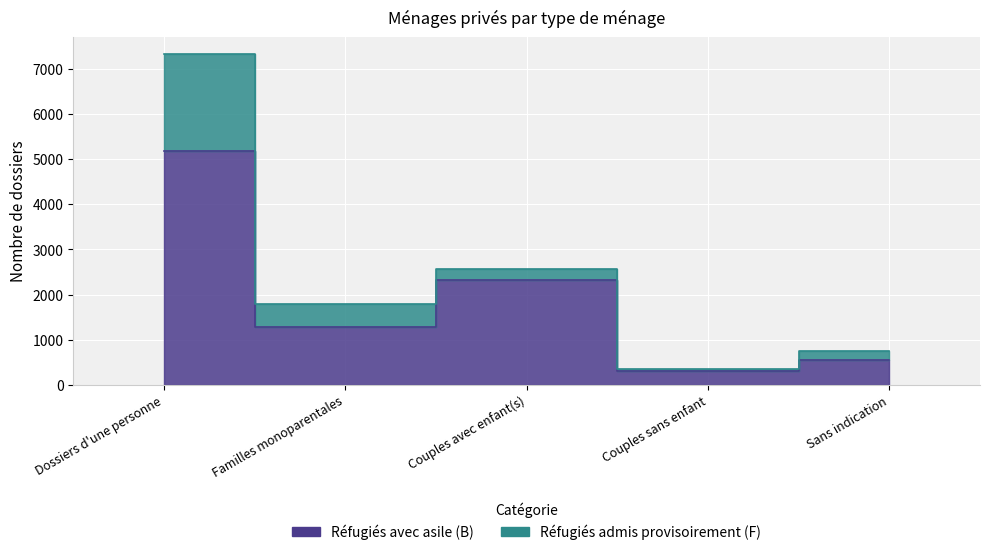

What is the smallest value displayed?

315